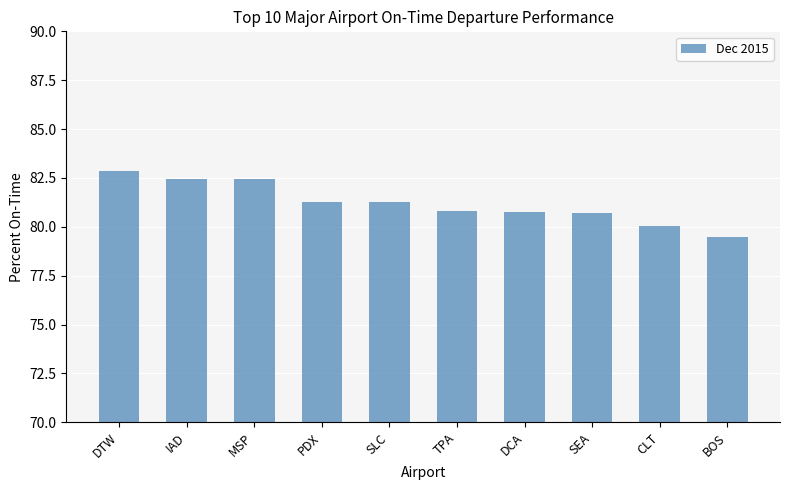

At which category does the chart reach its peak across all series?

DTW